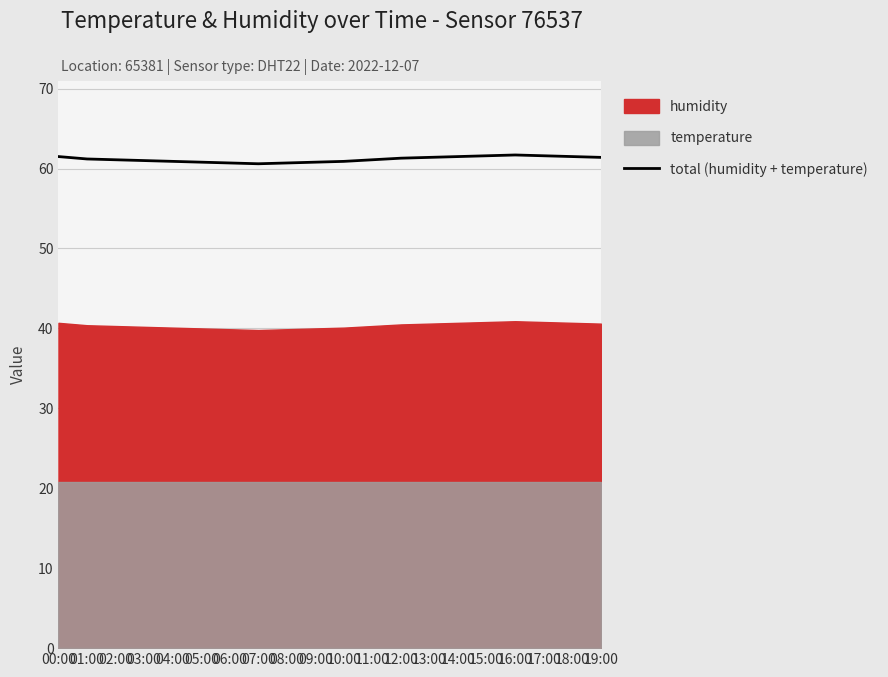

True or false: there are more than 0 points higher than both neighbors.

True